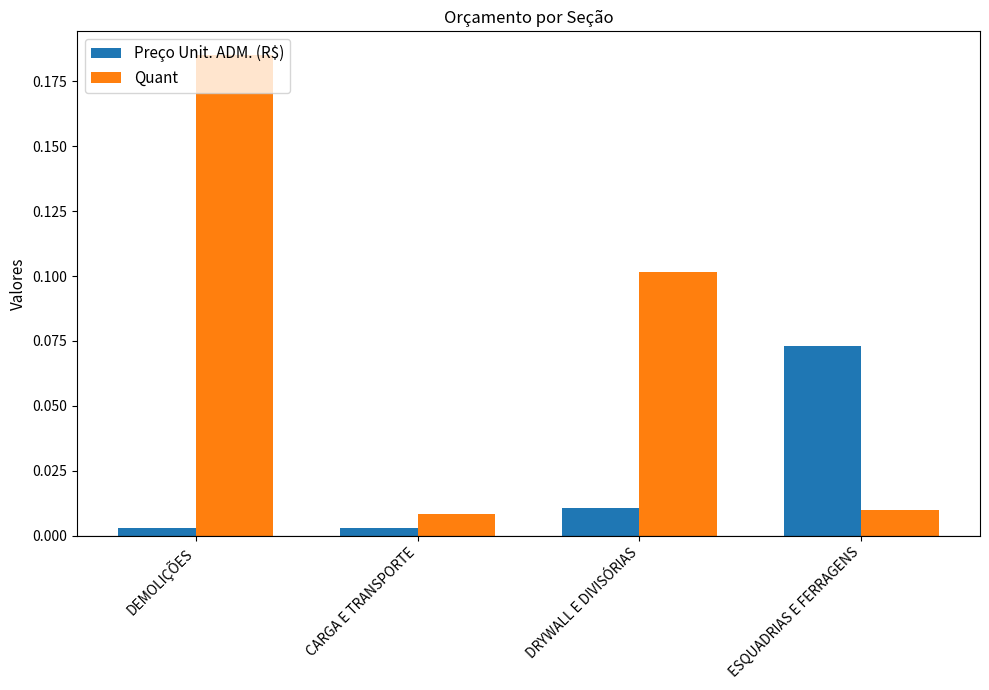

At which category is the sum across all series the highest?

DEMOLIÇÕES